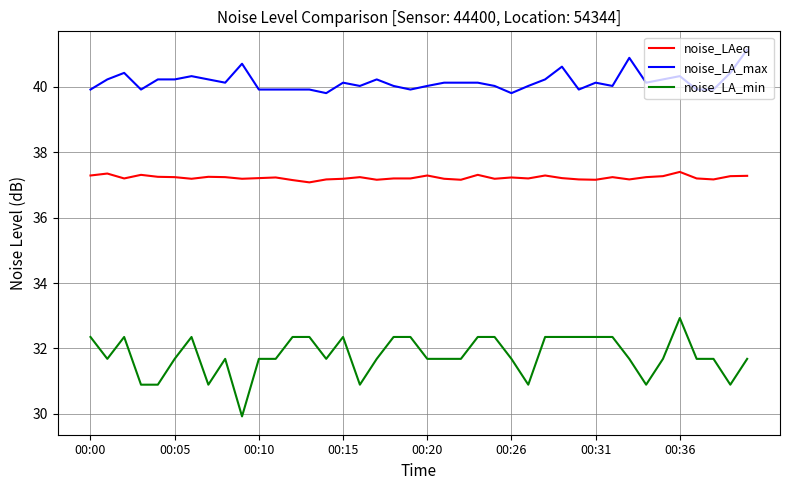

What is the minimum value shown in the chart?

29.9